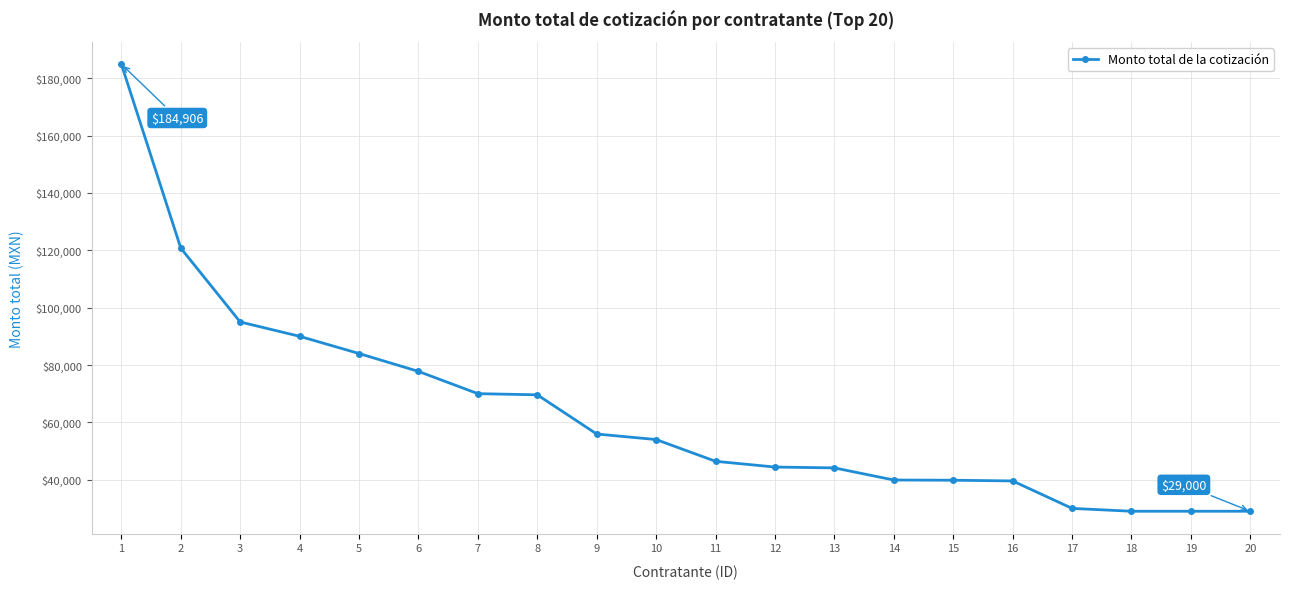

At which label is the value closest to 106952?

3